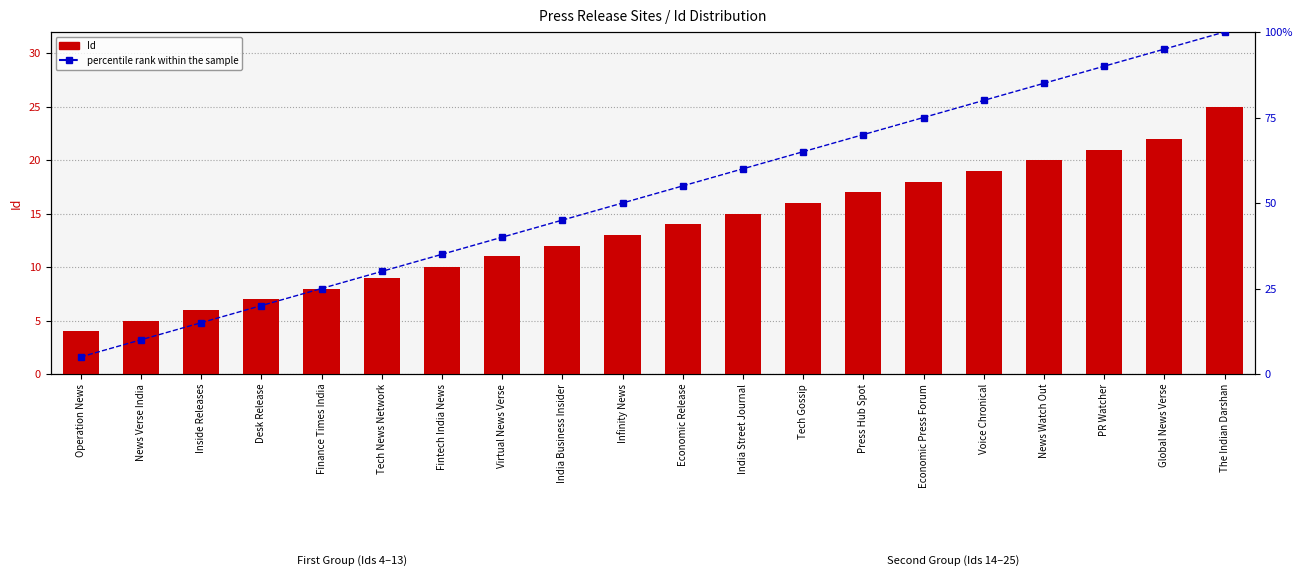

What is the highest value of the percentile rank within the sample series?

100